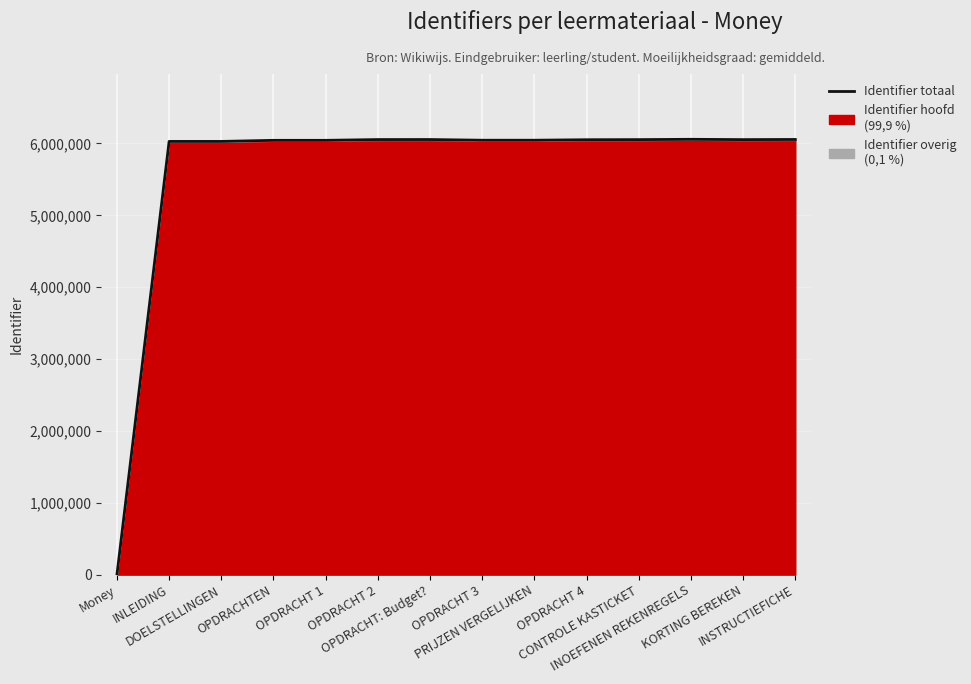

What is the value of the 7th point from the left?

6054836